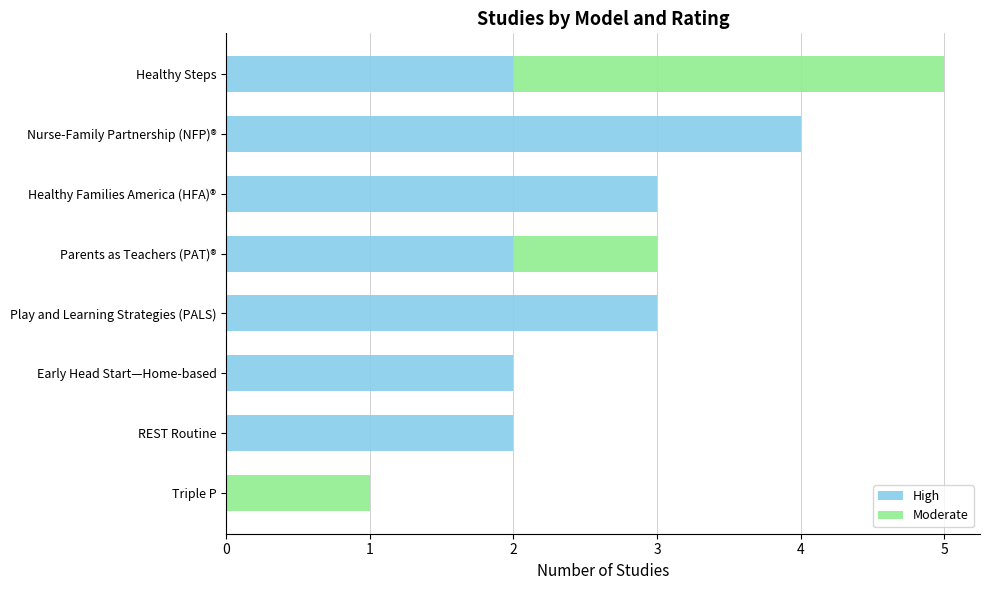

How many series are shown in this chart?

2